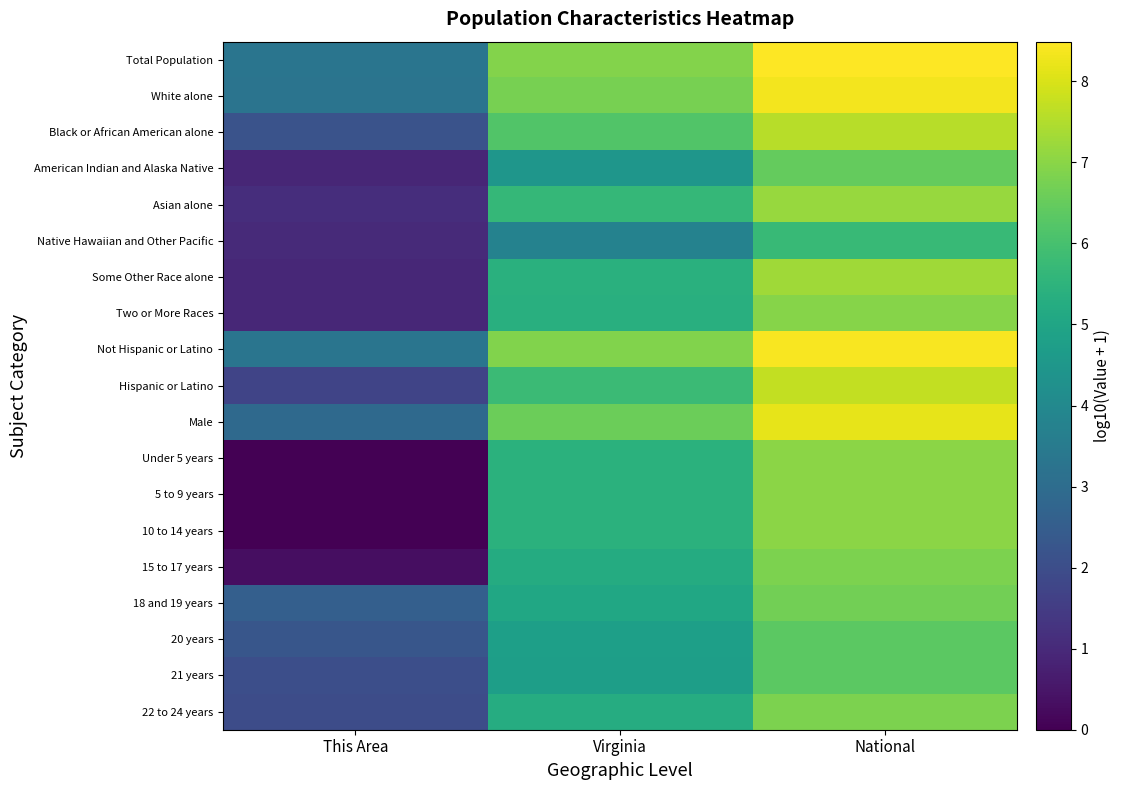

Reading left to right, list all the values displayed in this chart.

Total Population: This Area=3.3	Virginia=6.9	National=8.5
White alone: This Area=3.3	Virginia=6.7	National=8.3
Black or African American alone: This Area=2.2	Virginia=6.2	National=7.6
American Indian and Alaska Native: This Area=0.9	Virginia=4.5	National=6.5
Asian alone: This Area=1.1	Virginia=5.6	National=7.2
Native Hawaiian and Other Pacific: This Area=1.0	Virginia=3.8	National=5.7
Some Other Race alone: This Area=1.0	Virginia=5.4	National=7.3
Two or More Races: This Area=1.0	Virginia=5.4	National=7.0
Not Hispanic or Latino: This Area=3.3	Virginia=6.9	National=8.4
Hispanic or Latino: This Area=1.7	Virginia=5.8	National=7.7
Male: This Area=2.9	Virginia=6.6	National=8.2
Under 5 years: This Area=0.0	Virginia=5.4	National=7.0
5 to 9 years: This Area=0.0	Virginia=5.4	National=7.0
10 to 14 years: This Area=0.0	Virginia=5.4	National=7.0
15 to 17 years: This Area=0.3	Virginia=5.2	National=6.8
18 and 19 years: This Area=2.6	Virginia=5.1	National=6.7
20 years: This Area=2.3	Virginia=4.8	National=6.4
21 years: This Area=2.1	Virginia=4.8	National=6.3
22 to 24 years: This Area=2.0	Virginia=5.2	National=6.8